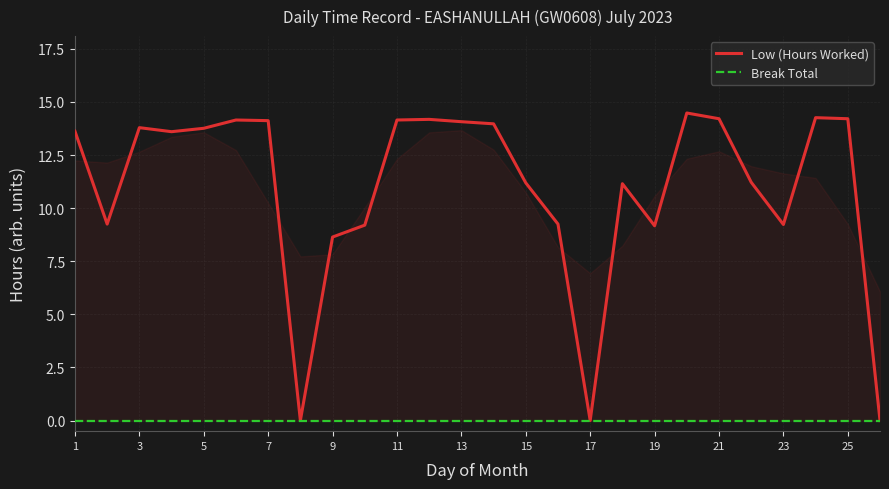

True or false: Low (Hours Worked) and Break Total intersect in this chart.

False